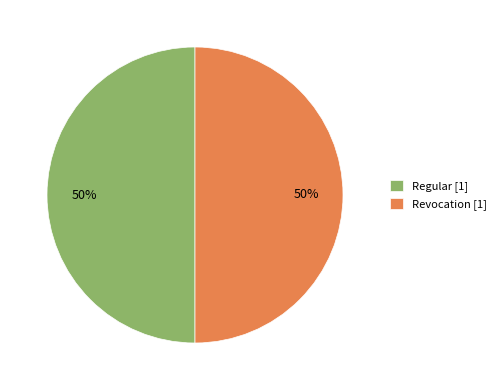

To the nearest percent, what is the average slice percentage?

50%